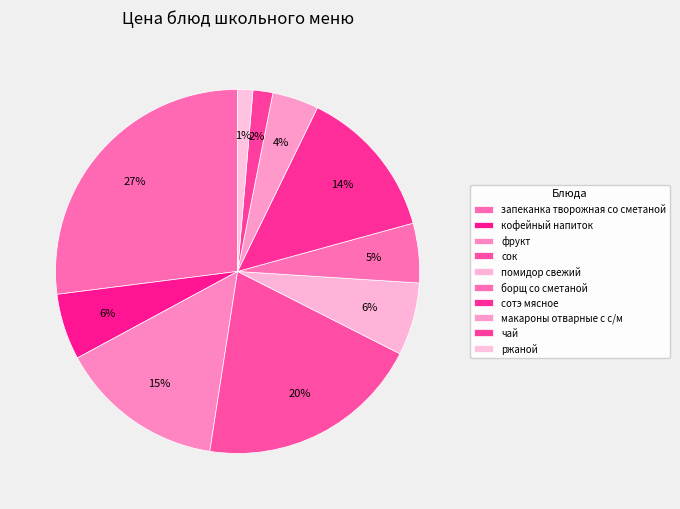

What is the largest slice in the pie chart?

запеканка творожная со сметаной